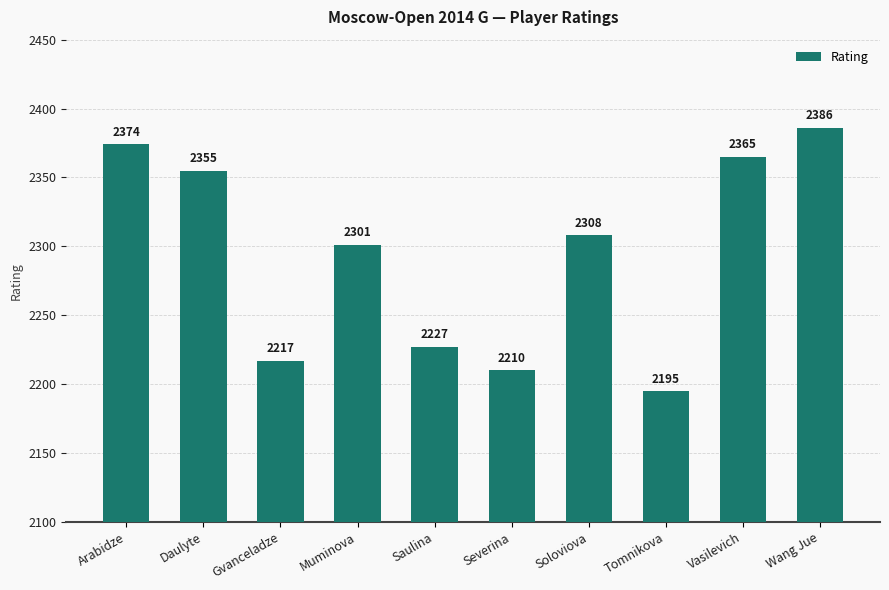

Reading left to right, what are all the values shown in this chart?

Arabidze=2374	Daulyte=2355	Gvanceladze=2217	Muminova=2301	Saulina=2227	Severina=2210	Soloviova=2308	Tomnikova=2195	Vasilevich=2365	Wang Jue=2386